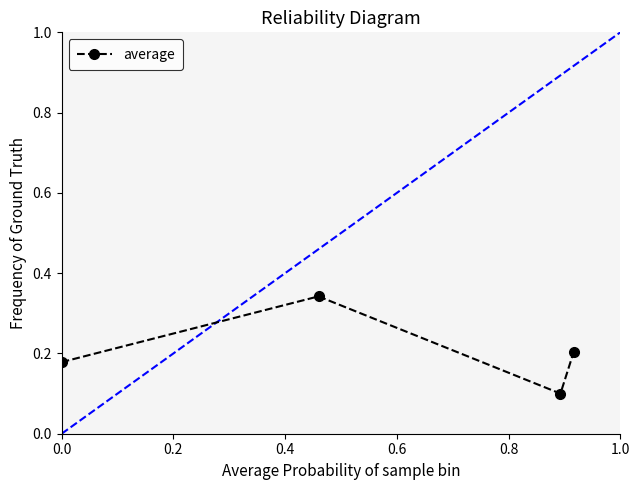

How many points are lower than both their immediate neighbors (excluding endpoints)?

1